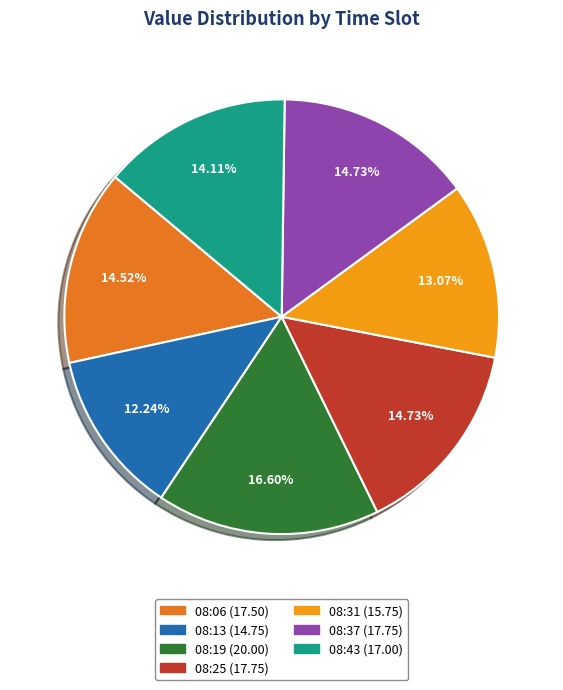

Which has a higher value, 08:13 or 08:06?

08:06